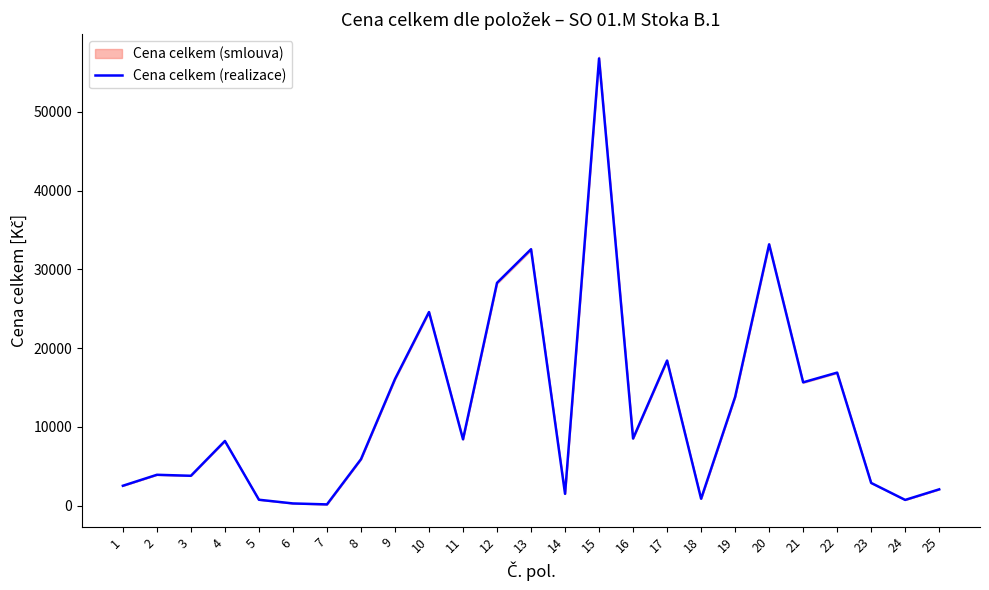

How many distinct data groups are displayed?

1